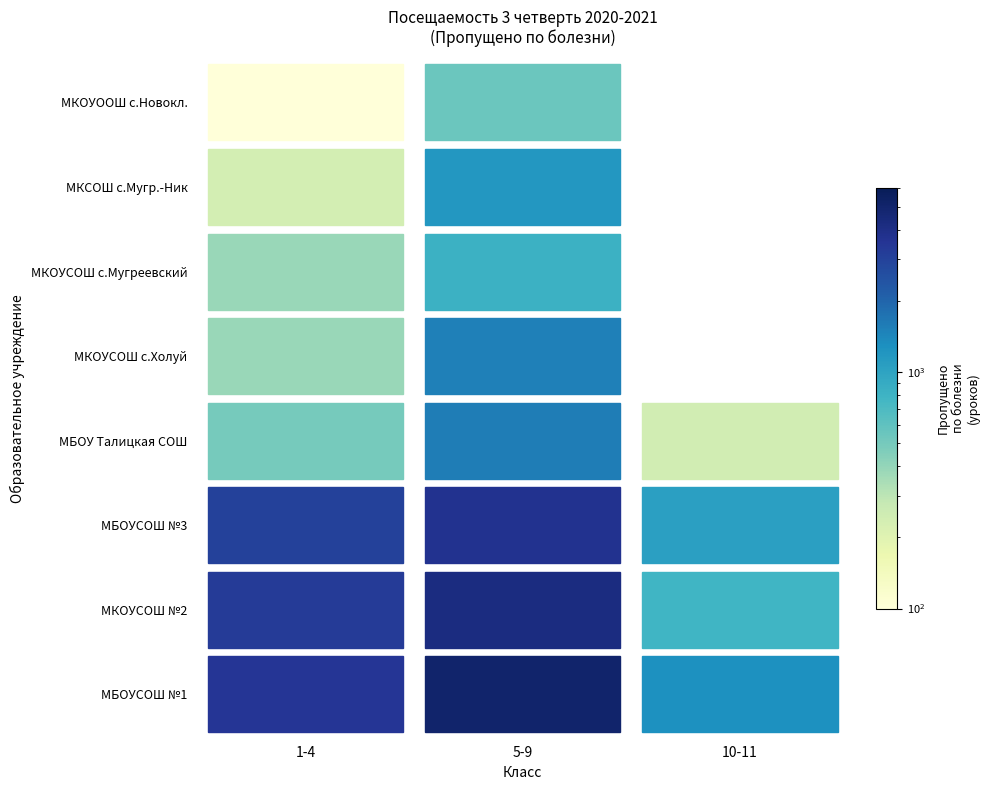

Rank the series at 0 from lowest to highest value.

МКОУООШ с.Новокл., МКСОШ с.Мугр.-Ник, МКОУСОШ с.Холуй, МКОУСОШ с.Мугреевский, МБОУ Талицкая СОШ, МБОУСОШ №3, МКОУСОШ №2, МБОУСОШ №1